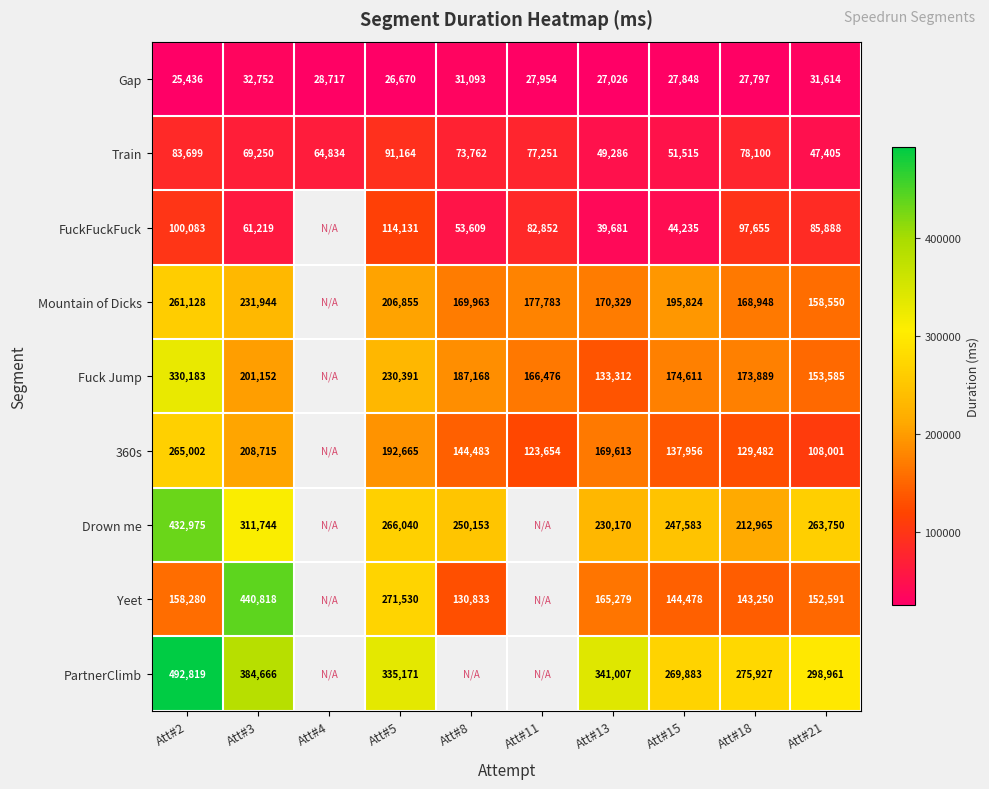

What is the difference between the FuckFuckFuck values at Att#18 and Att#5?

16476